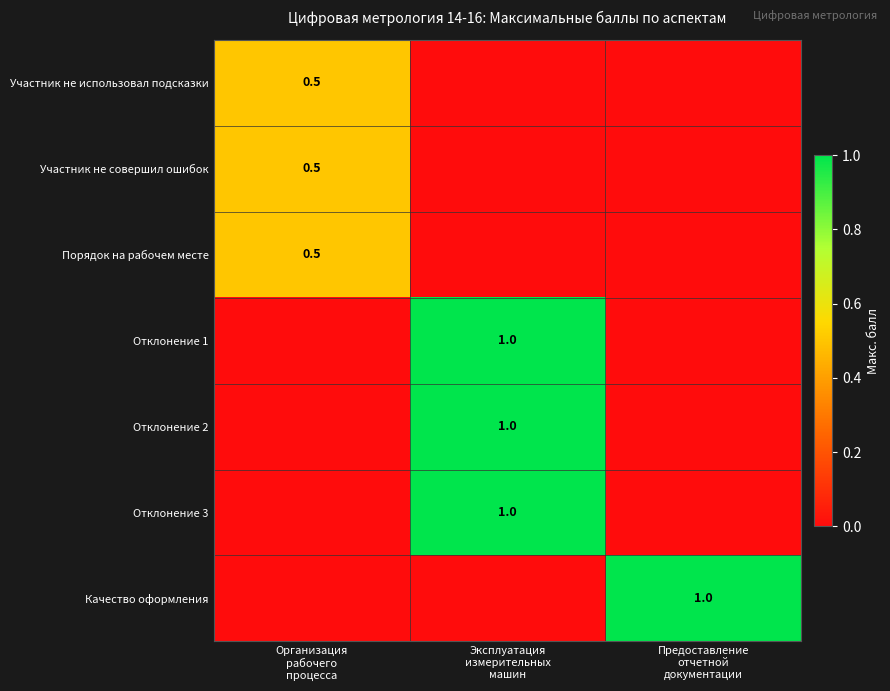

What is the average value of the Отклонение 3 series?

0.3